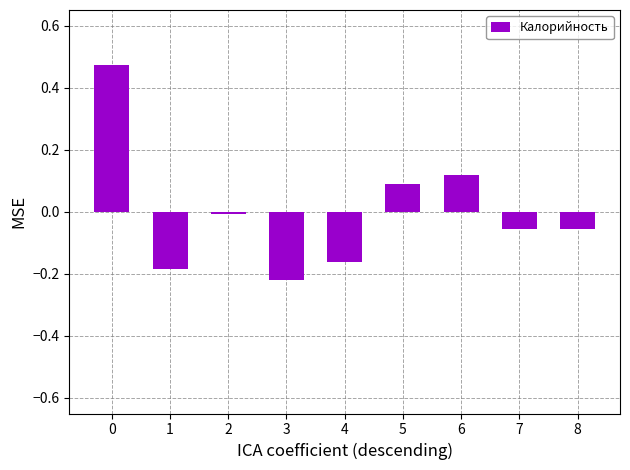

What is the difference between the maximum and minimum values?

0.7